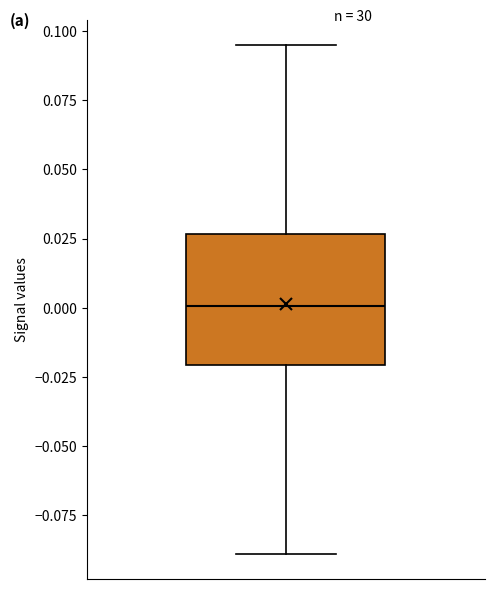

Where is the lower edge of the box on the y-axis? The values are not printed on the chart, so give them approximately, as read against the axis.

-0.020